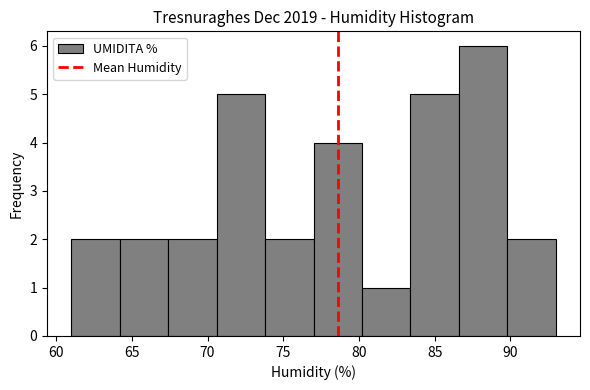

How tall is the bar that spans 64.2 to 67.4 on the x-axis? Neither the bar edges nor the heights are printed on the chart, so give them approximately, as read against the axes.

2